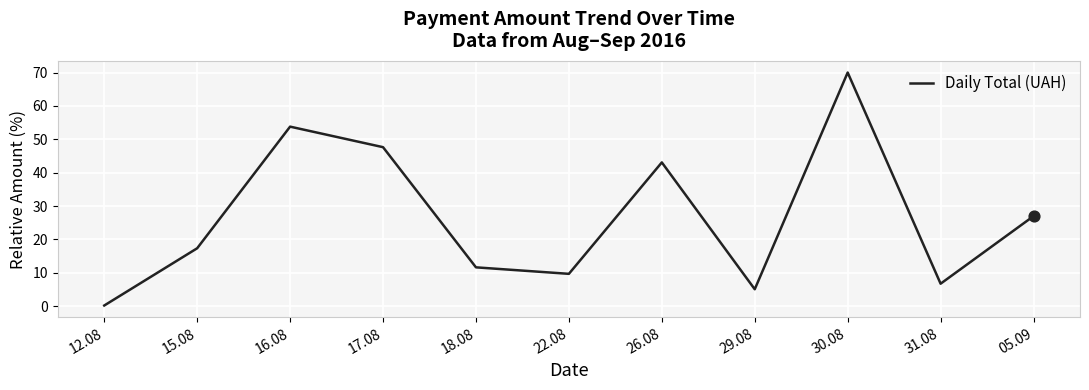

Which has a higher value, 30.08 or 12.08?

30.08